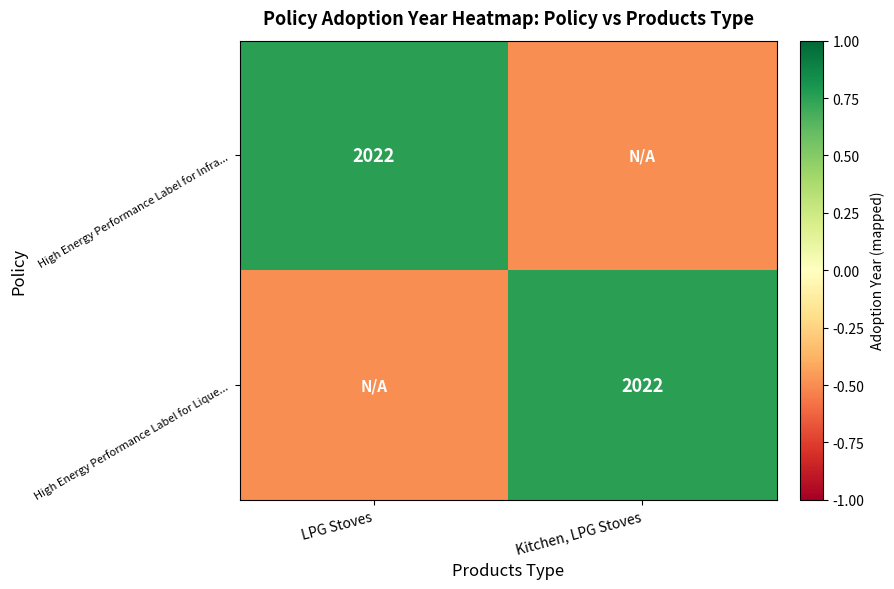

The value of High Energy Performance Label for Infra... at LPG Stoves is 726.3. True or false?

False